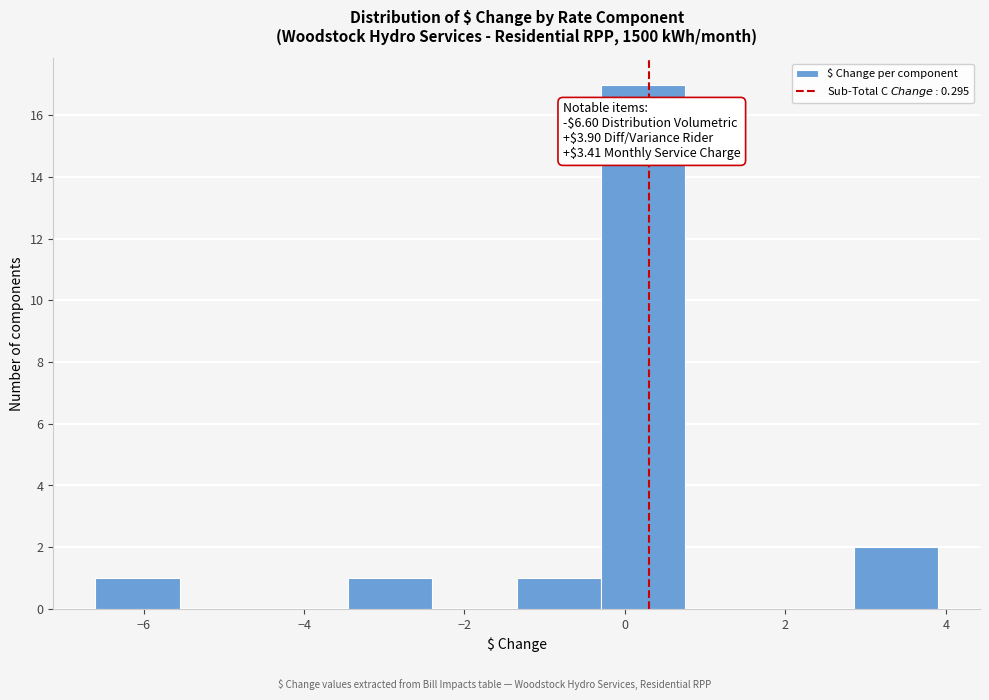

Over which range of the x-axis is the bar tallest?

-0.30 to 0.75